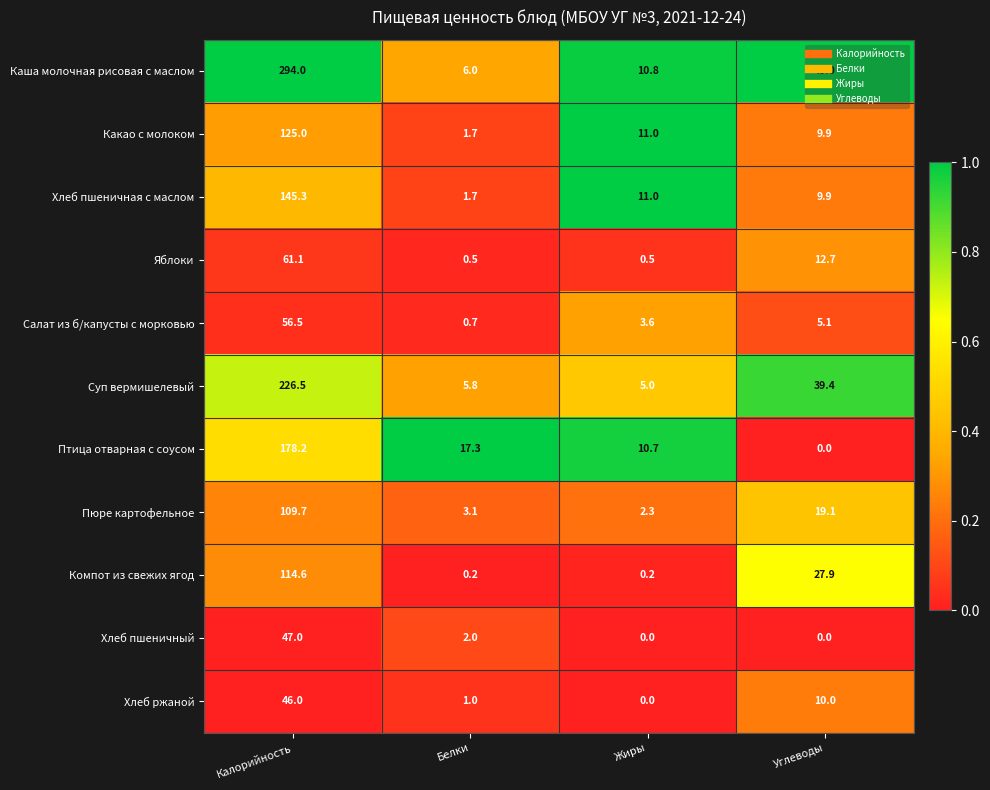

What is the sum of all Салат из б/капусты с морковью values?

65.9